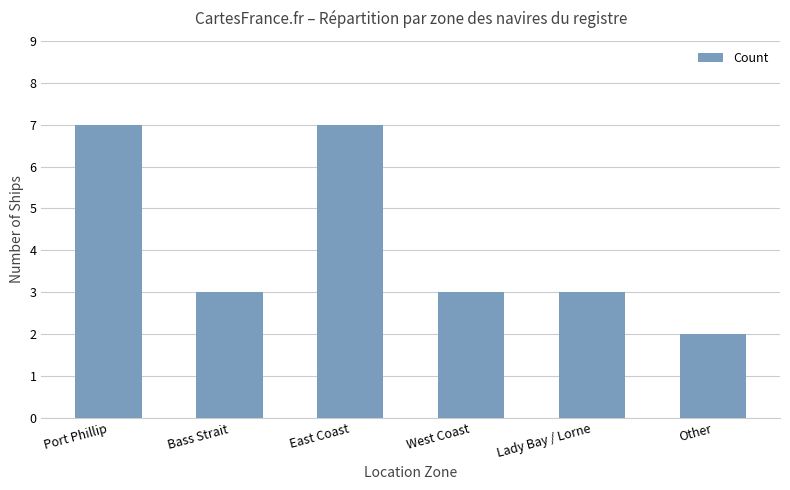

Are the bars grouped side by side (vs. stacked)?

No